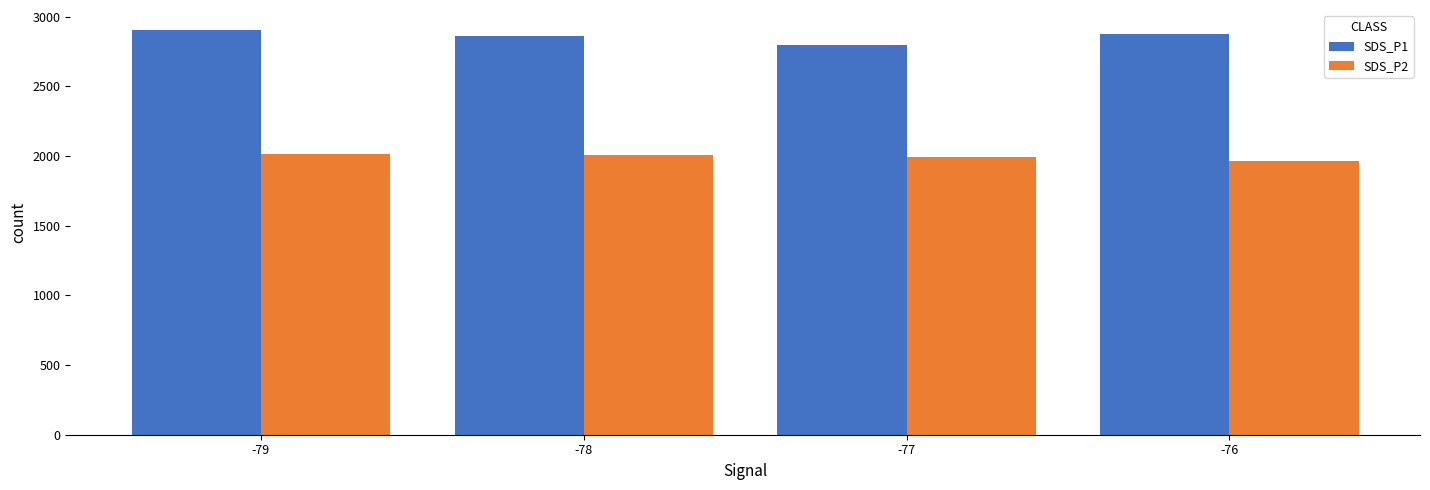

Count the number of data series in this chart.

2